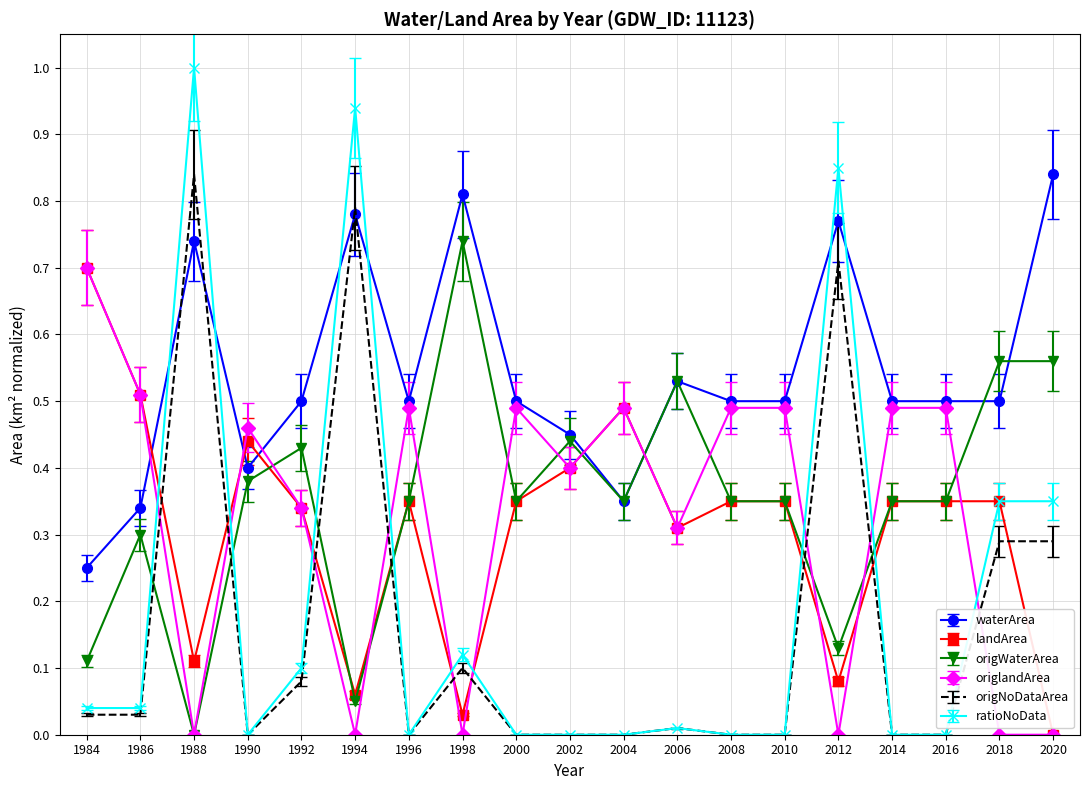

Which category has the lowest value in the landArea series?

2020